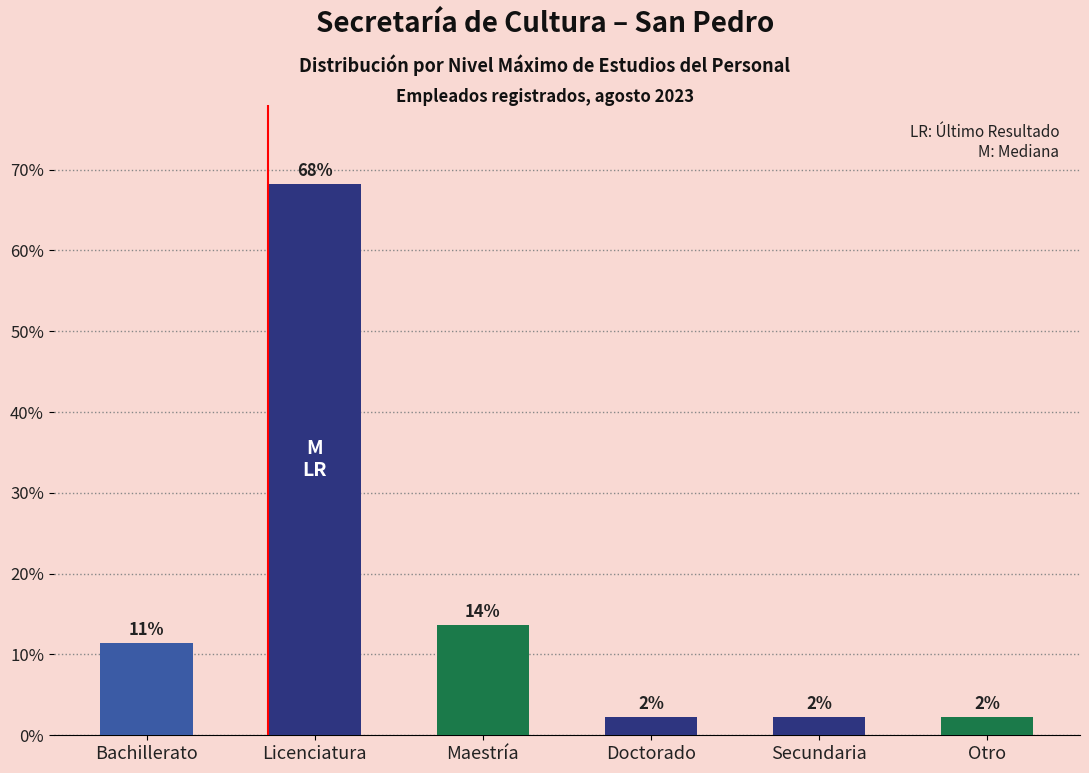

The value at Doctorado is 0.7. True or false?

False